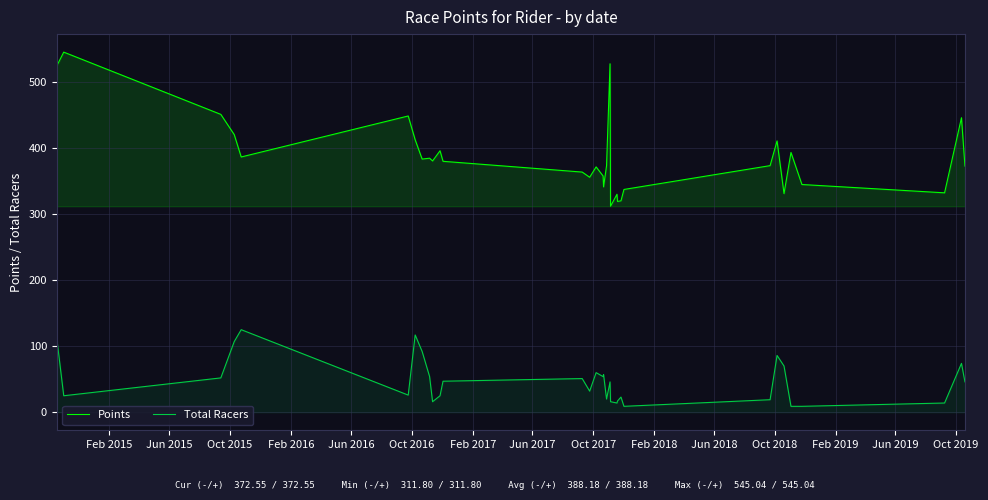

Reading left to right, extract all data points from this chart.

Points: 524.3	545.0	450.8	420.2	386.4	448.4	412.3	383.2	384.5	380.4	395.8	379.8	363.5	355.7	371.3	357.6	341.1	373.1	527.4	311.8	330.0	319.1	320.0	337.2	373.2	410.7	330.9	393.2	344.7	332.1	445.8	372.6
Total Racers: 112.0	25.0	52.0	107.0	125.0	26.0	117.0	92.0	54.0	16.0	25.0	47.0	51.0	32.0	60.0	54.0	57.0	20.0	46.0	16.0	14.0	17.0	23.0	9.0	19.0	86.0	70.0	9.0	9.0	14.0	74.0	46.0